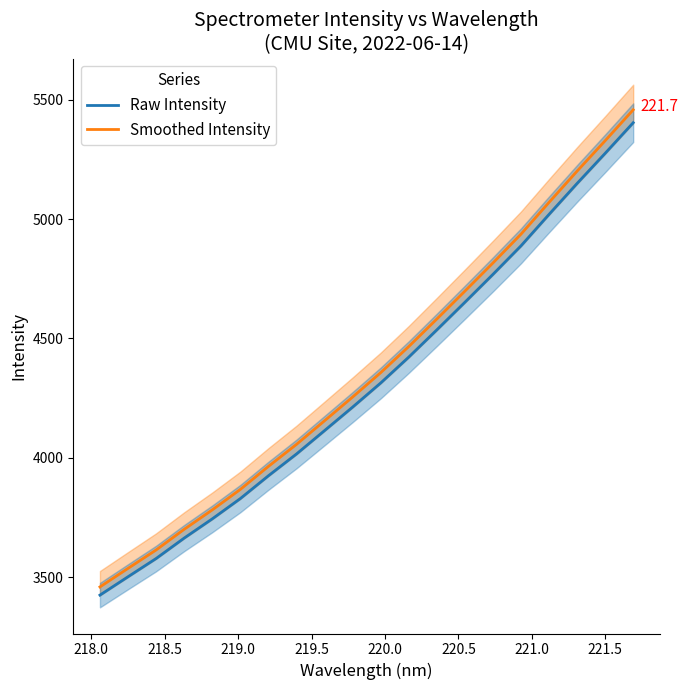

At how many categories does at least one series exceed 4848?

5